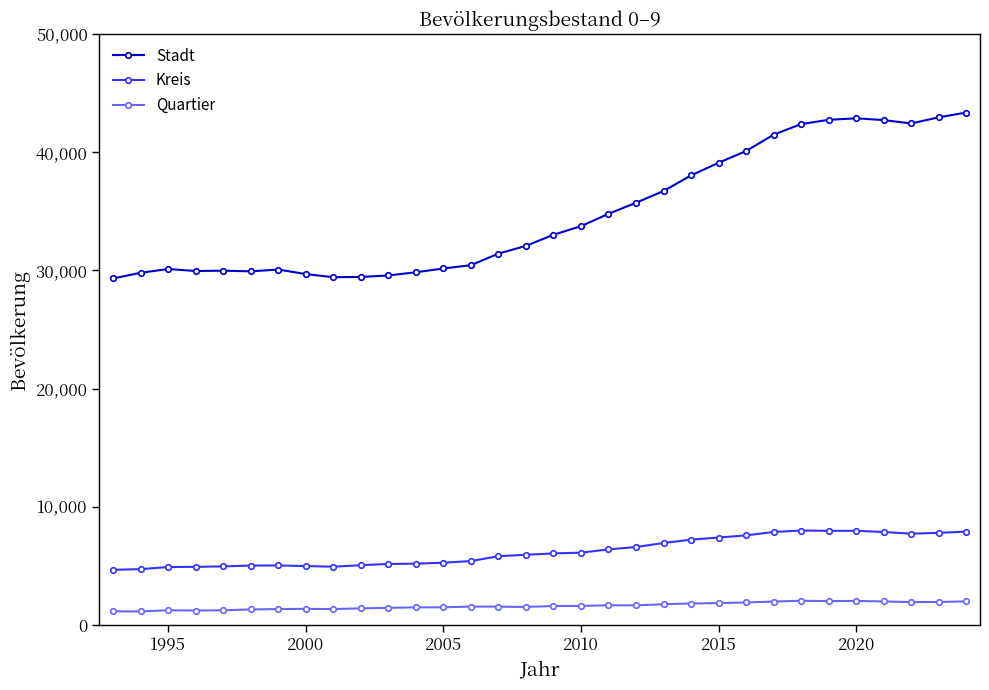

What is the difference between the maximum and minimum values in the Stadt series?

14030